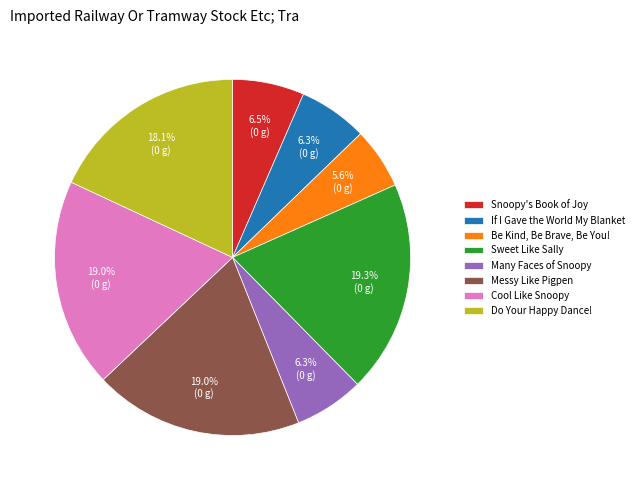

Which has a higher value, Do Your Happy Dance! or Many Faces of Snoopy?

Do Your Happy Dance!